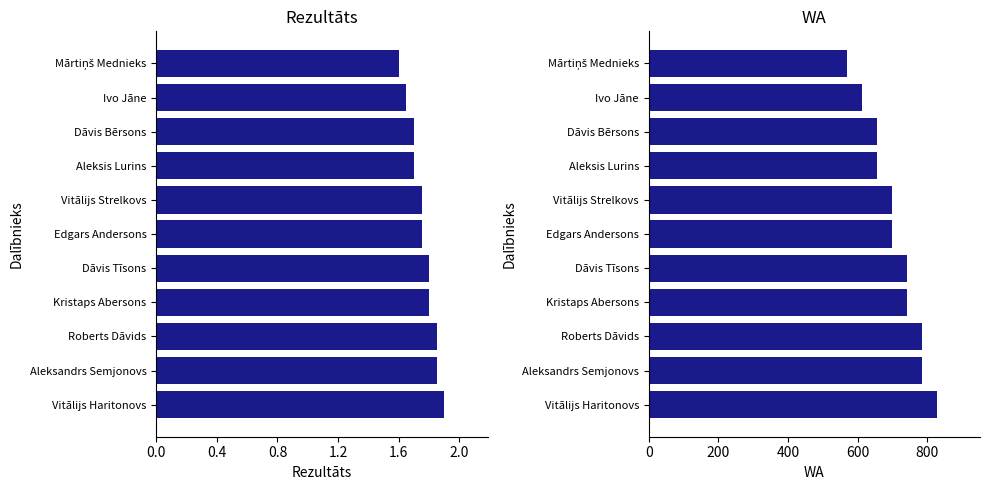

Where is Rezultāts nearest to the value 1?

Mārtiņš Mednieks